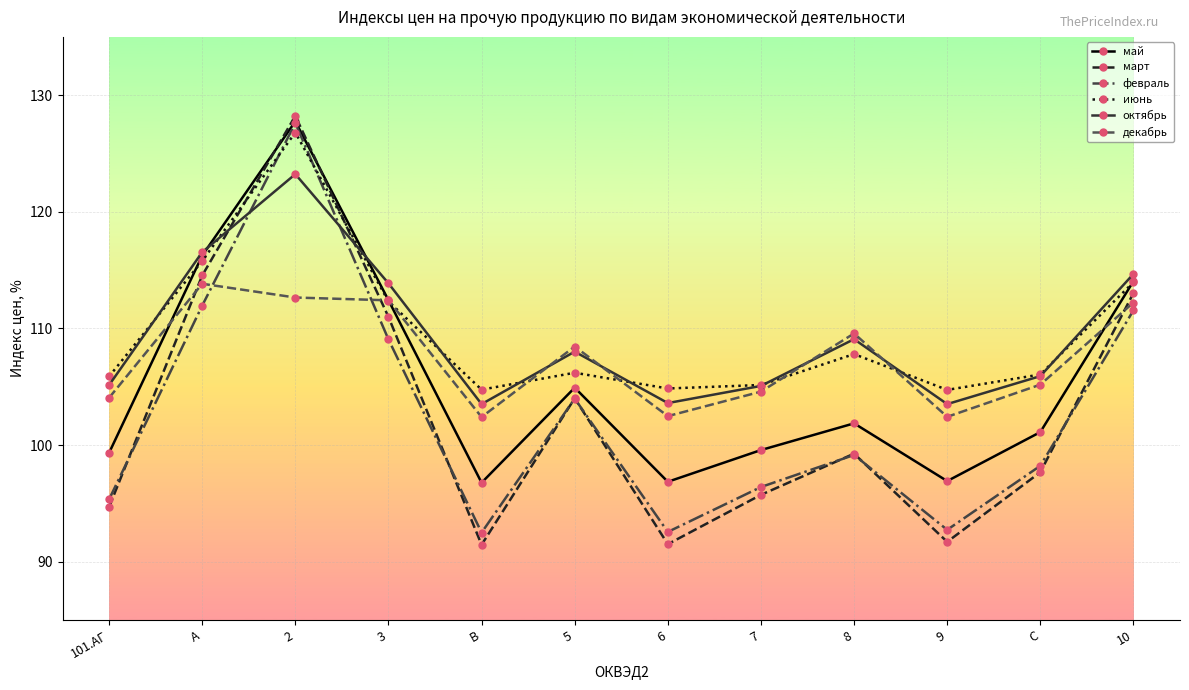

What is the spread (max minus min) of values at 9?

13.0